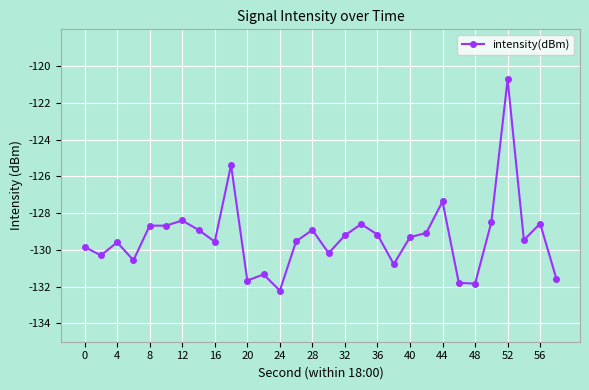

What is the sum of all values?

-3879.8